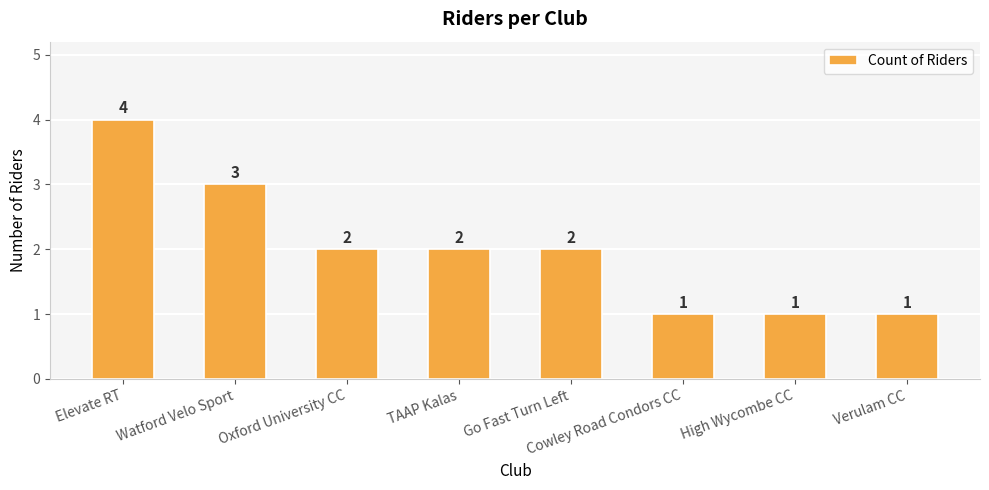

Reading left to right, what are all the values shown in this chart?

Elevate RT=4	Watford Velo Sport=3	Oxford University CC=2	TAAP Kalas=2	Go Fast Turn Left=2	Cowley Road Condors CC=1	High Wycombe CC=1	Verulam CC=1